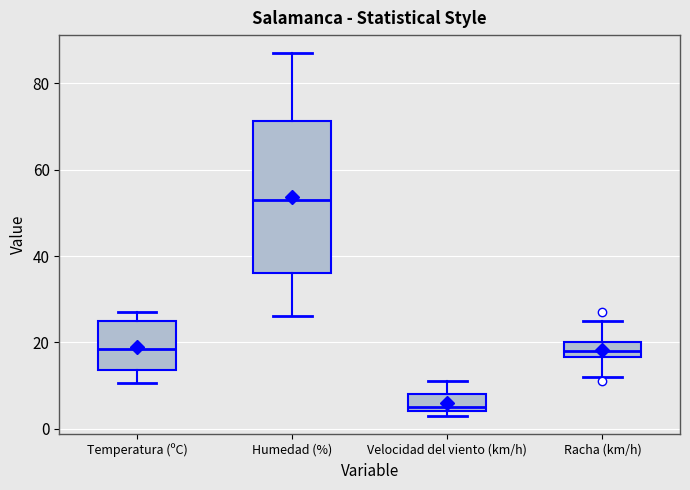

Where is the lower edge of the box for Racha (km/h) on the y-axis? The values are not printed on the chart, so give them approximately, as read against the axis.

16